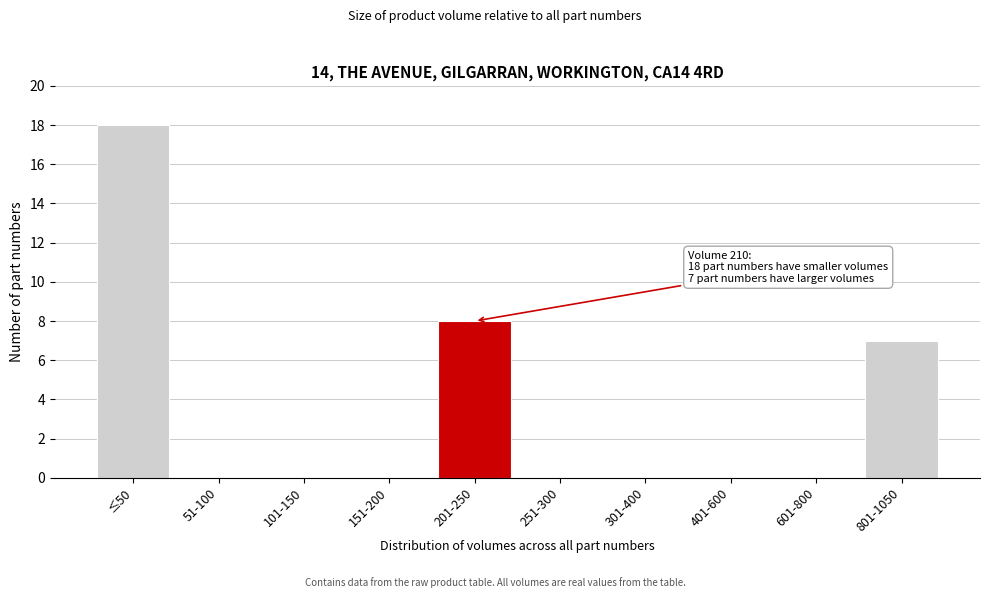

Reading left to right, what are all the values shown in this chart?

≤50=18	51-100=0	101-150=0	151-200=0	201-250=8	251-300=0	301-400=0	401-600=0	601-800=0	801-1050=7